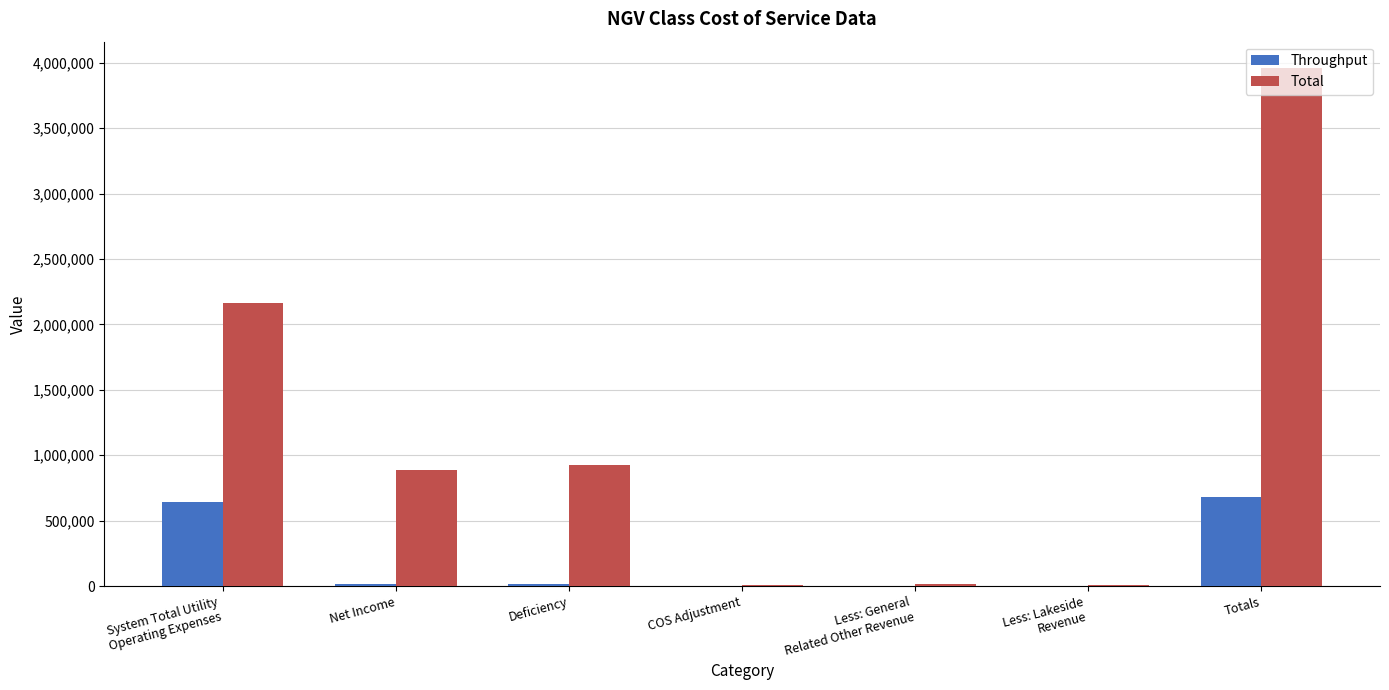

At which category is the sum across all series the highest?

Totals